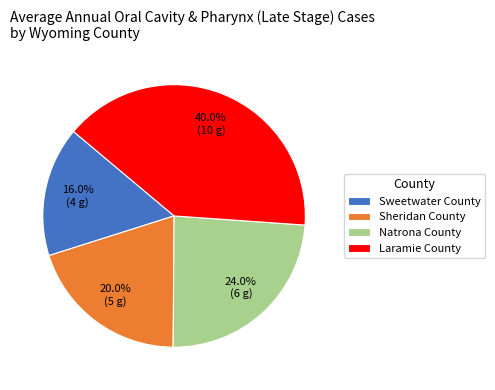

Rank the categories by value from highest to lowest.

Laramie County, Natrona County, Sheridan County, Sweetwater County